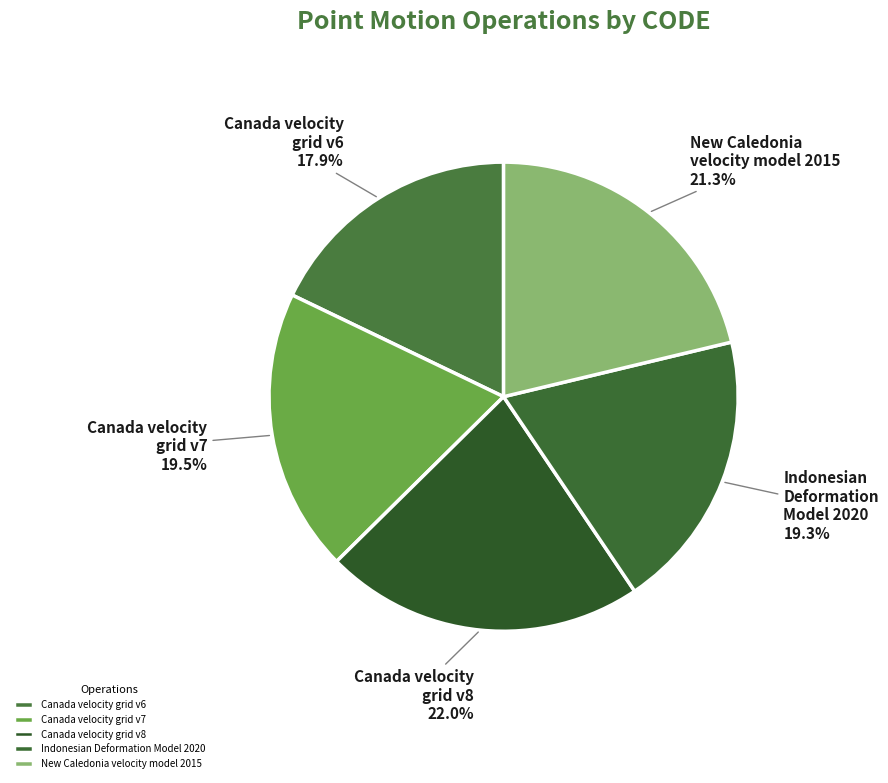

To the nearest percent, what percentage of the pie is Canada velocity grid v6?

18%